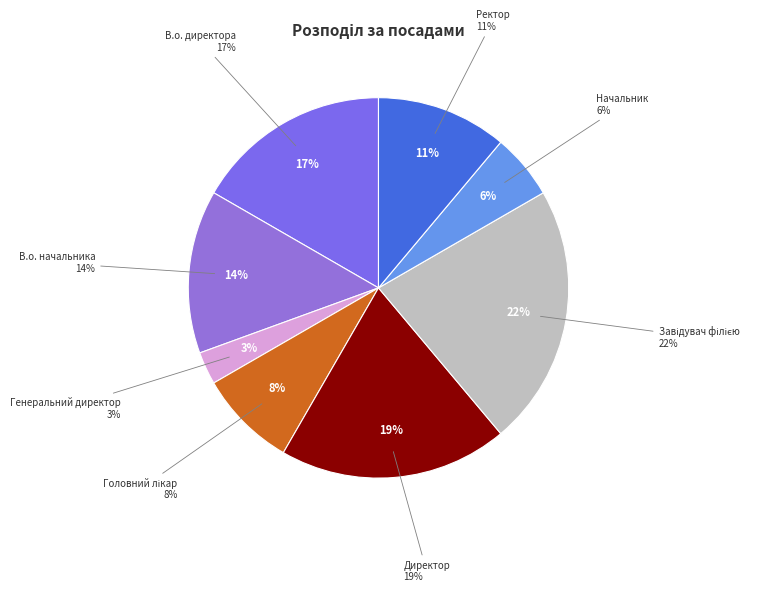

To the nearest percent, what is the combined percentage of Завідувач філією and В.о. директора?

39%